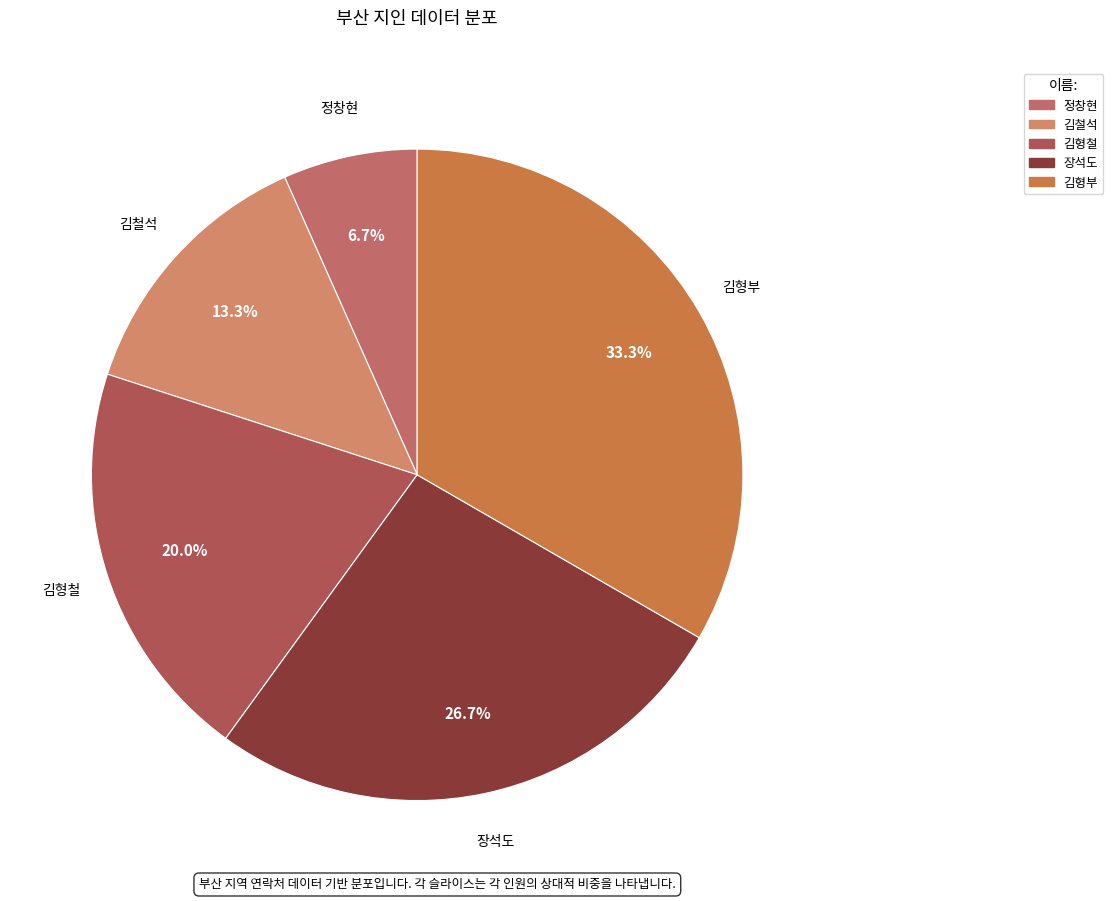

The 김형철 slice represents 20% of the pie. True or false?

True